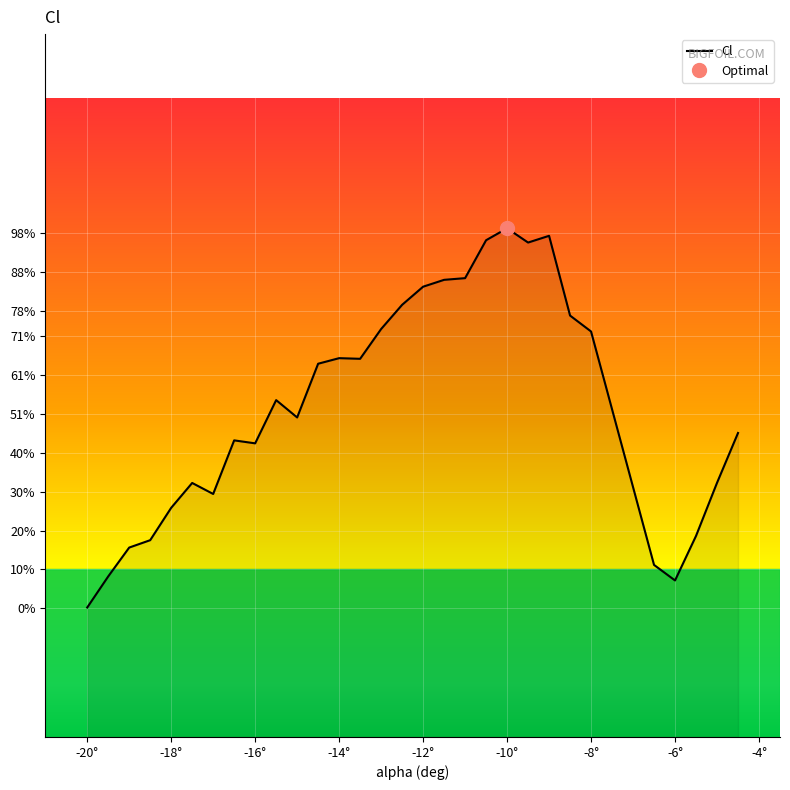

True or false: there are more than 1 points higher than both neighbors.

True